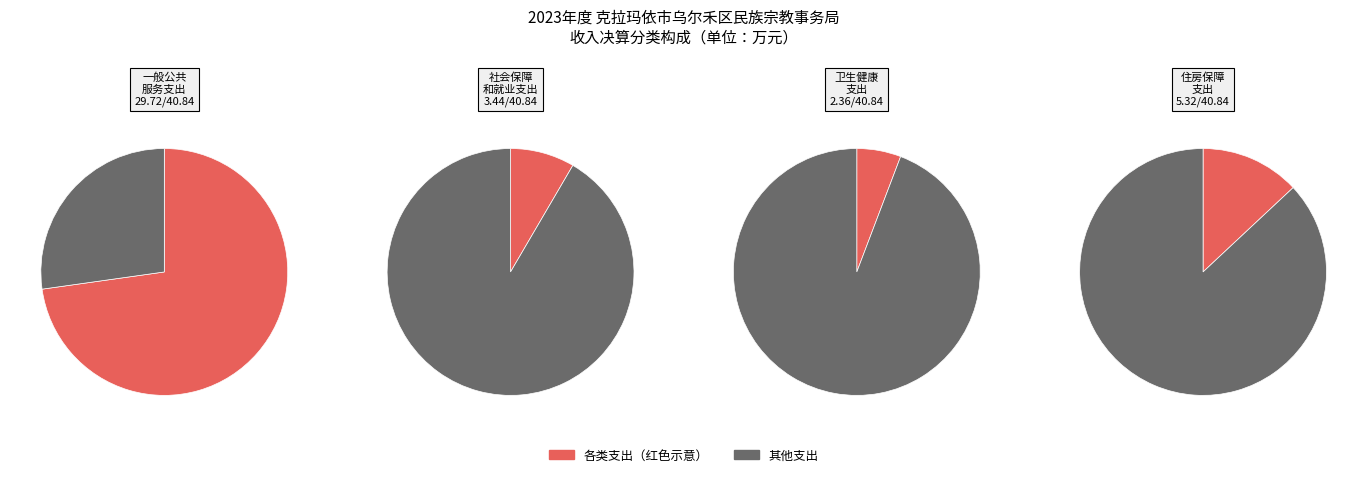

Which category has the smallest portion of the pie?

卫生健康支出